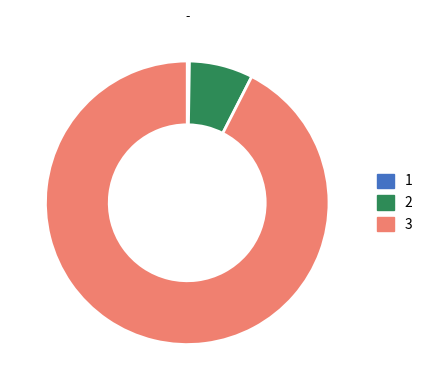

Which slice is the largest?

3